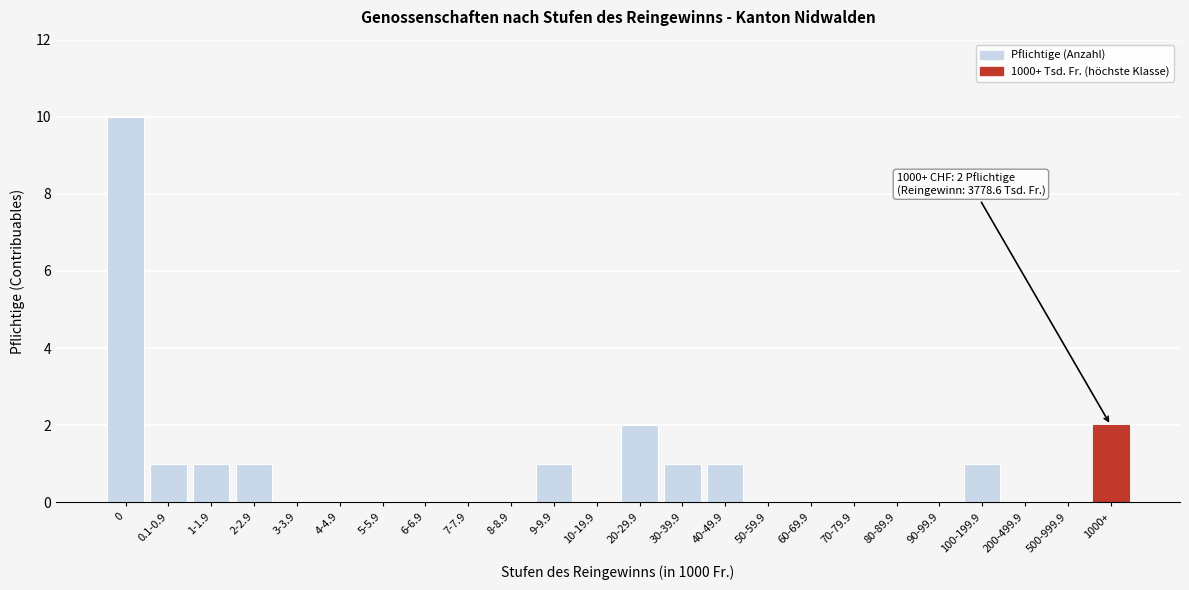

Reading right to left, list all the values displayed in this chart.

1000+=2	500-999.9=0	200-499.9=0	100-199.9=1	90-99.9=0	80-89.9=0	70-79.9=0	60-69.9=0	50-59.9=0	40-49.9=1	30-39.9=1	20-29.9=2	10-19.9=0	9-9.9=1	8-8.9=0	7-7.9=0	6-6.9=0	5-5.9=0	4-4.9=0	3-3.9=0	2-2.9=1	1-1.9=1	0.1-0.9=1	0=10